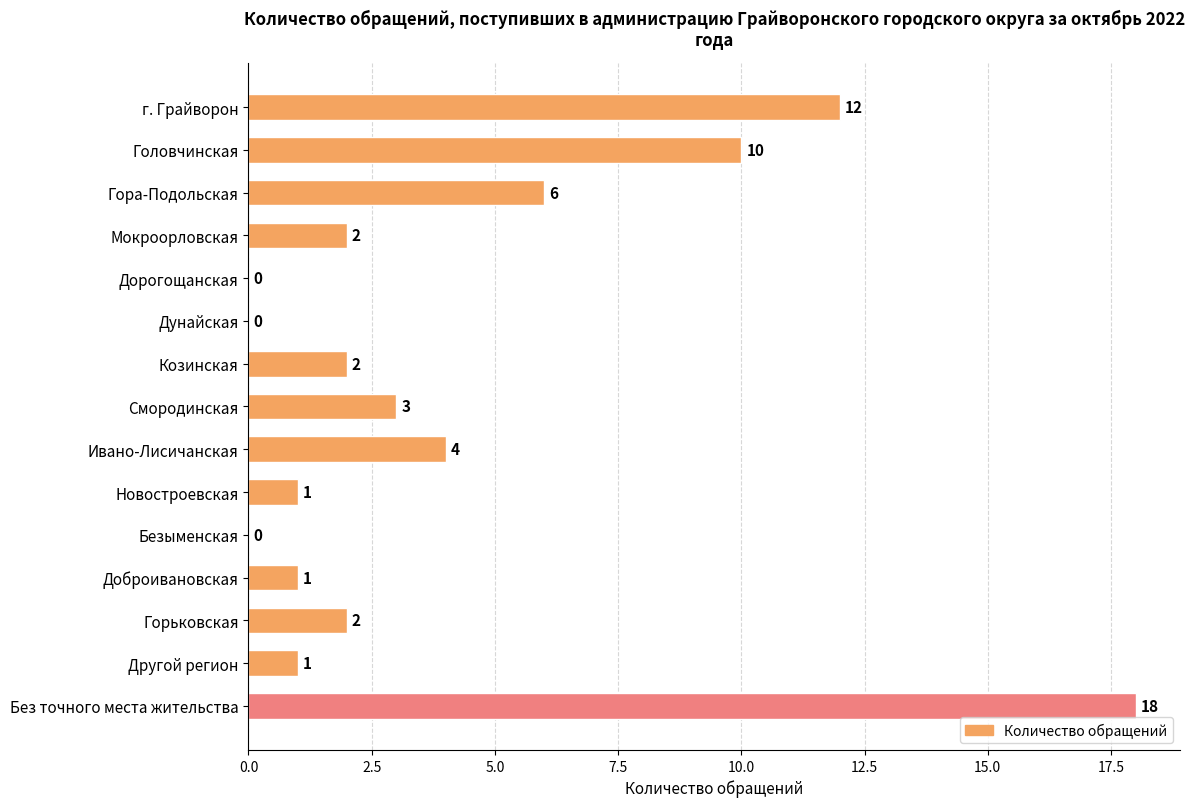

The chart shows a value of 0 at Дорогощанская. True or false?

True